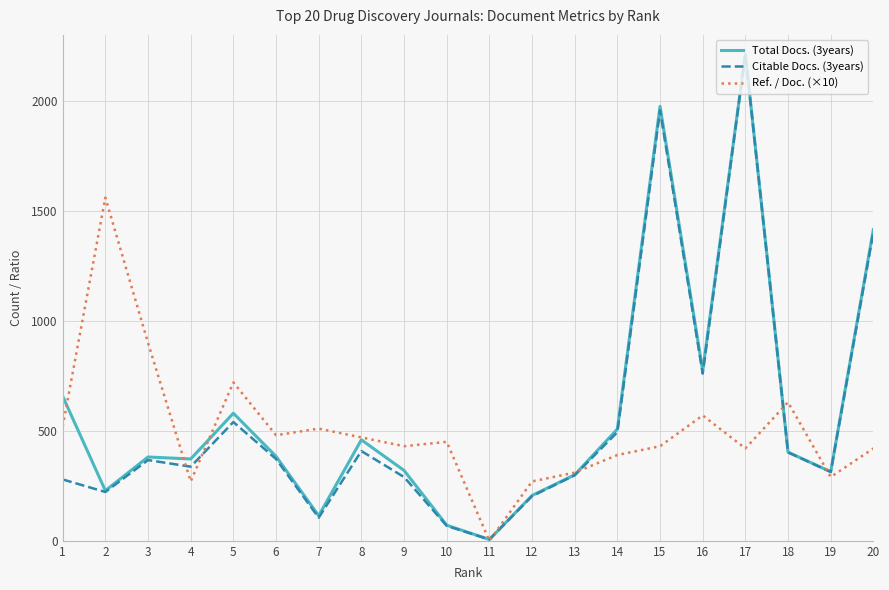

At 1, list the series in order from largest to smallest.

Total Docs. (3years), Ref. / Doc. (×10), Citable Docs. (3years)